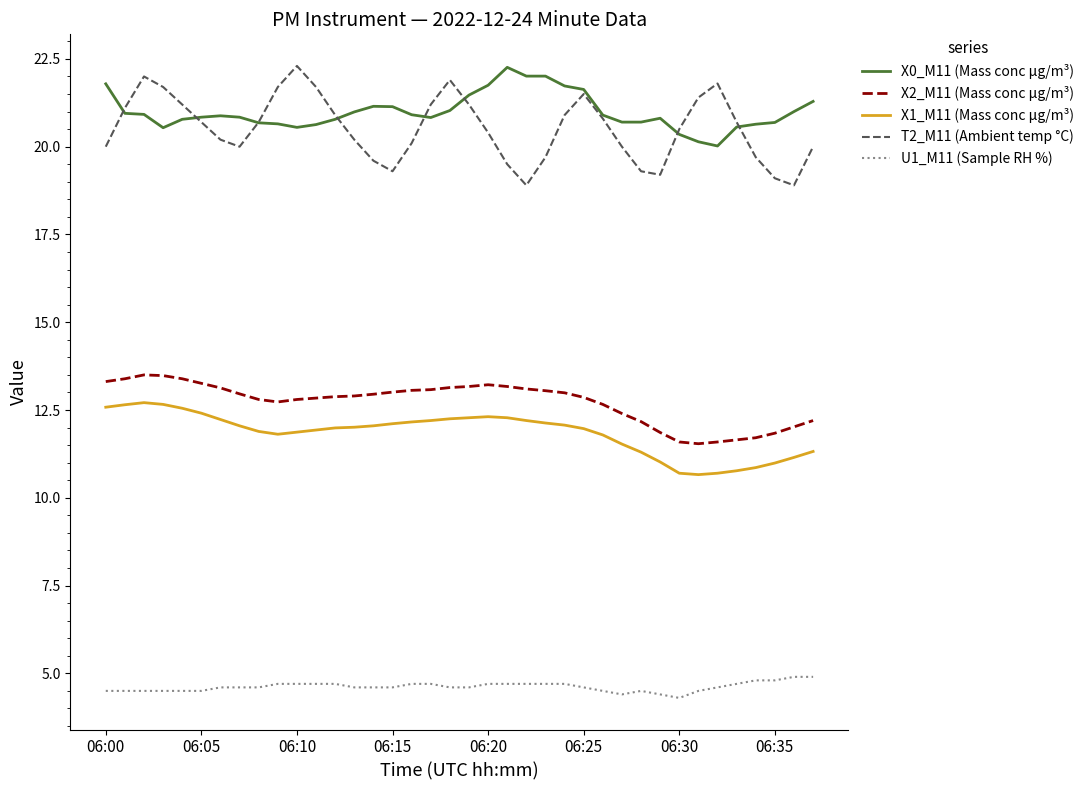

What is the maximum value for X2_M11 (Mass conc μg/m³)?

13.5